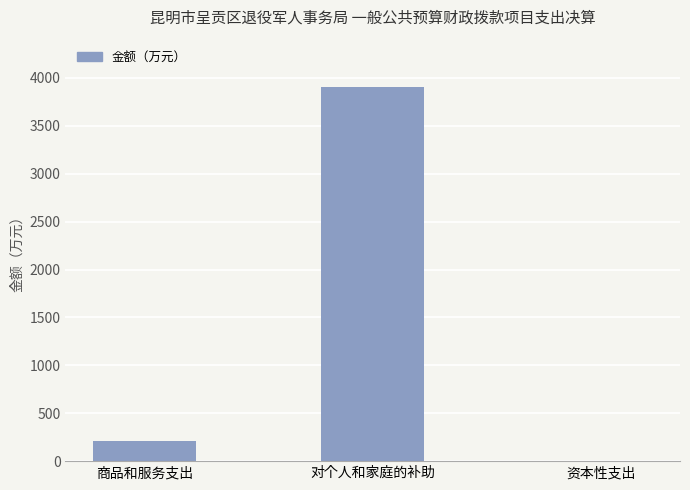

Reading left to right, extract all data points from this chart.

212.6	3908.6	0.0